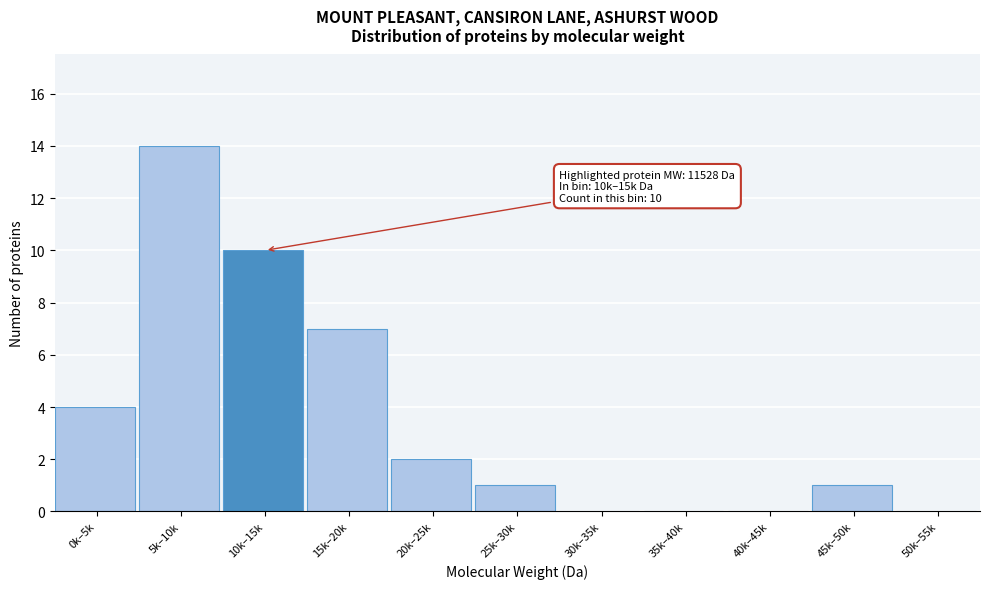

Reading right to left, what are all the values shown in this chart?

50k–55k=0	45k–50k=1	40k–45k=0	35k–40k=0	30k–35k=0	25k–30k=1	20k–25k=2	15k–20k=7	10k–15k=10	5k–10k=14	0k–5k=4